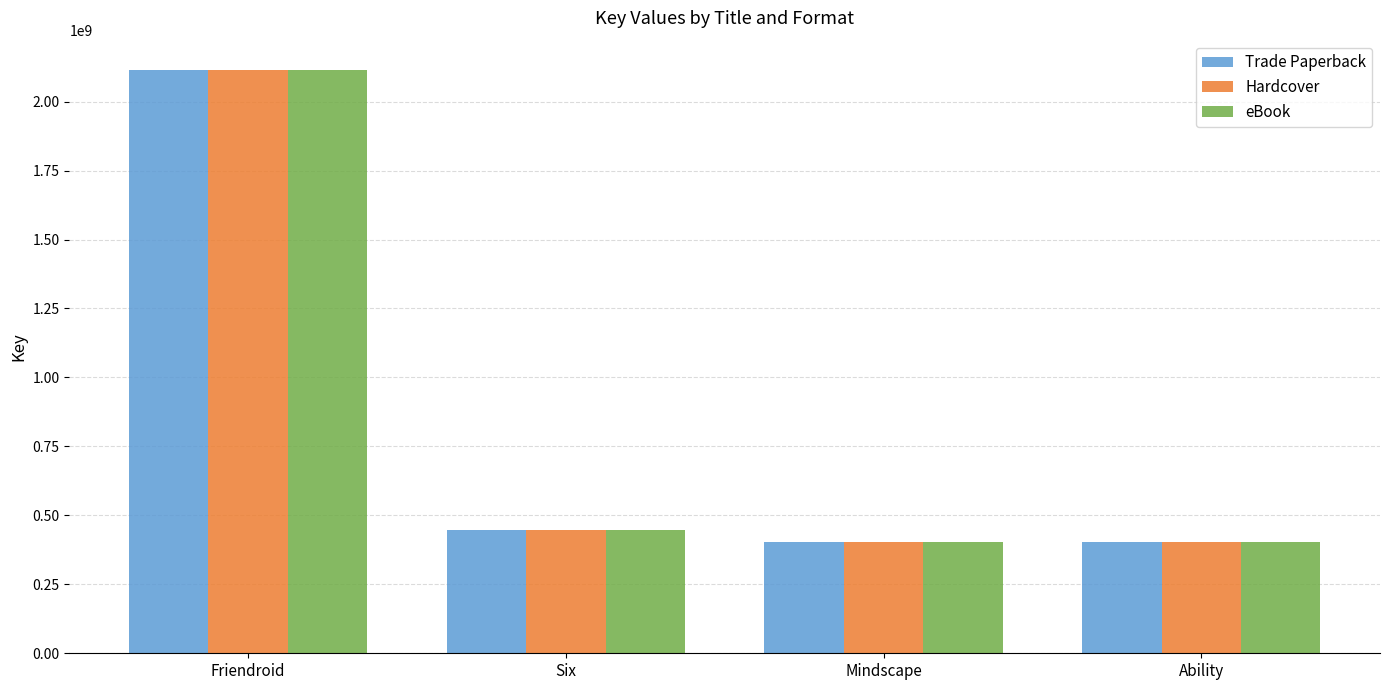

How many series are shown in this chart?

3